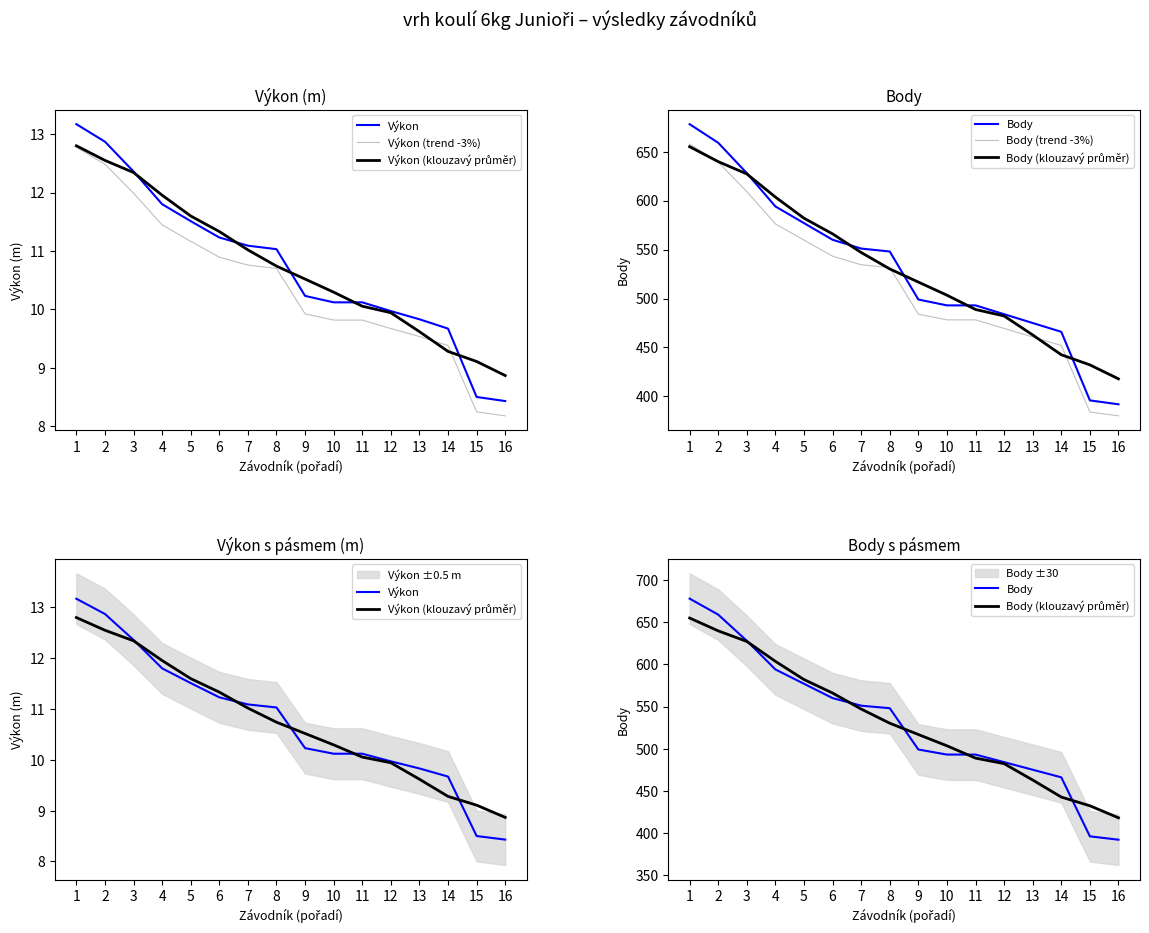

Which series has the largest total across all categories?

Body (klouzavý průměr)